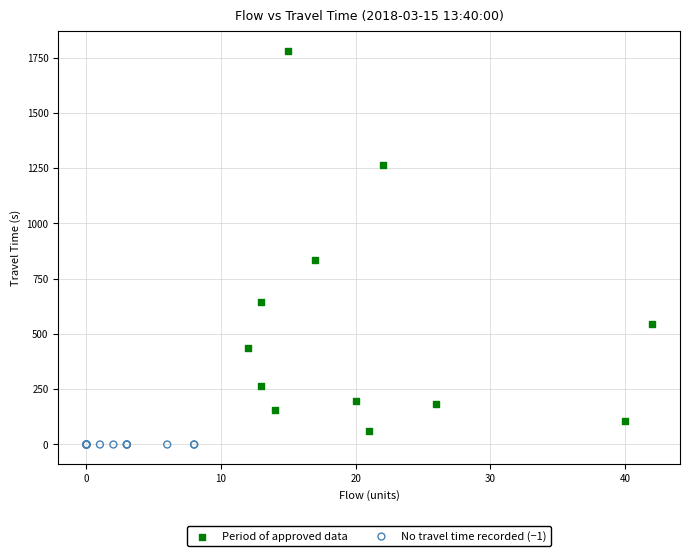

Which series contains the highest Y value?

Period of approved data